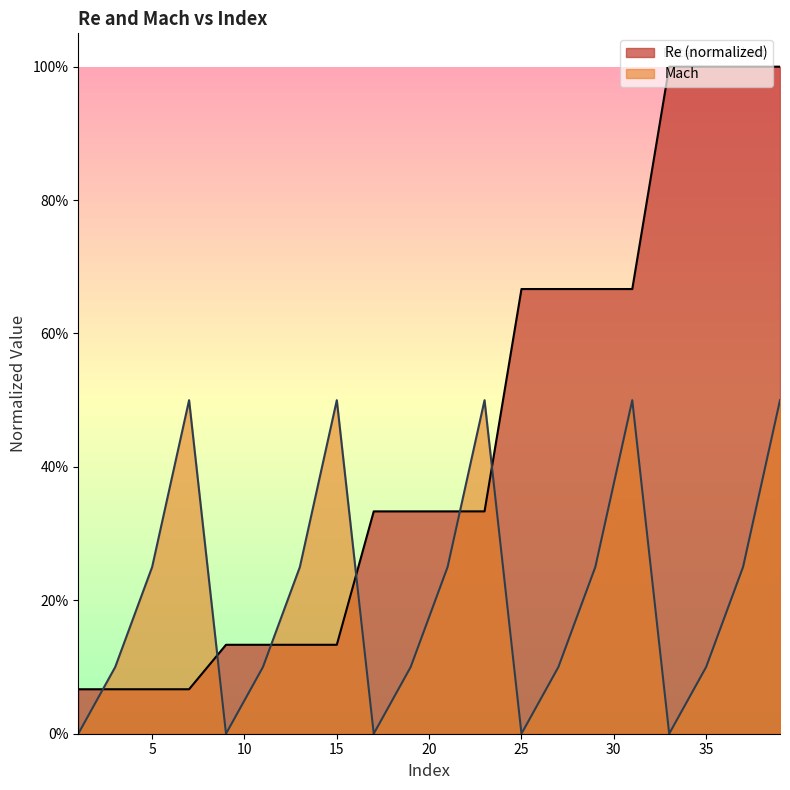

Reading left to right, list all the values displayed in this chart.

Re: 0.1	0.1	0.1	0.1	0.1	0.1	0.1	0.1	0.3	0.3	0.3	0.3	0.7	0.7	0.7	0.7	1.0	1.0	1.0	1.0
Mach: 0.0	0.1	0.2	0.5	0.0	0.1	0.2	0.5	0.0	0.1	0.2	0.5	0.0	0.1	0.2	0.5	0.0	0.1	0.2	0.5